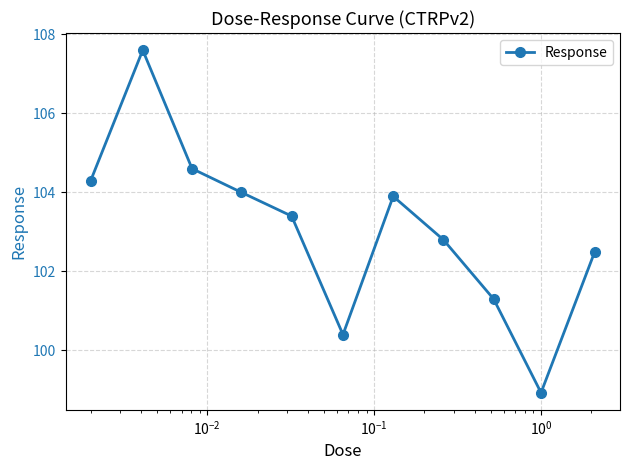

Does the chart have visible grid lines?

Yes